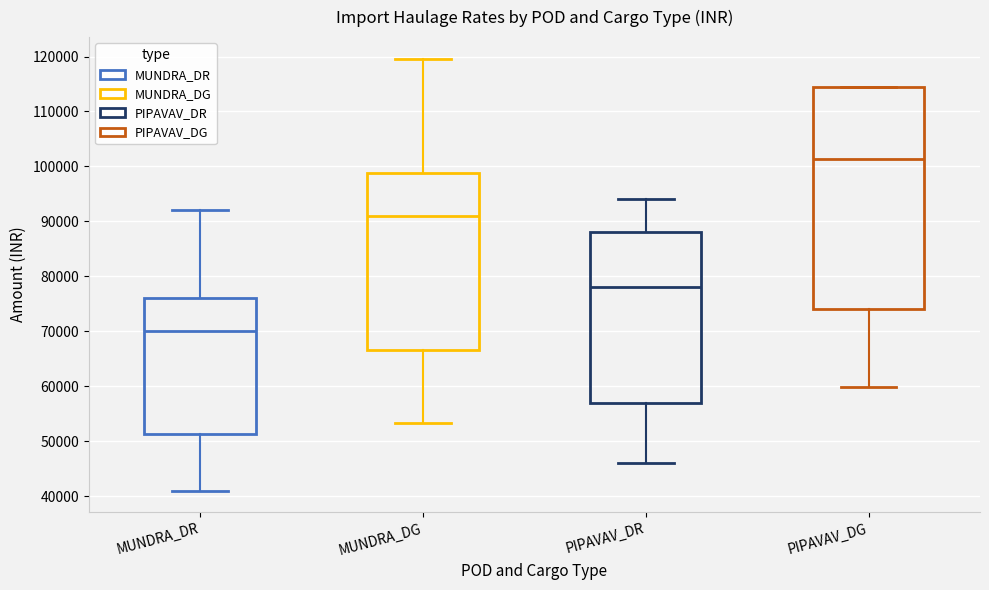

Where does the lower whisker of the box for PIPAVAV_DG end on the y-axis? The values are not printed on the chart, so give them approximately, as read against the axis.

60000